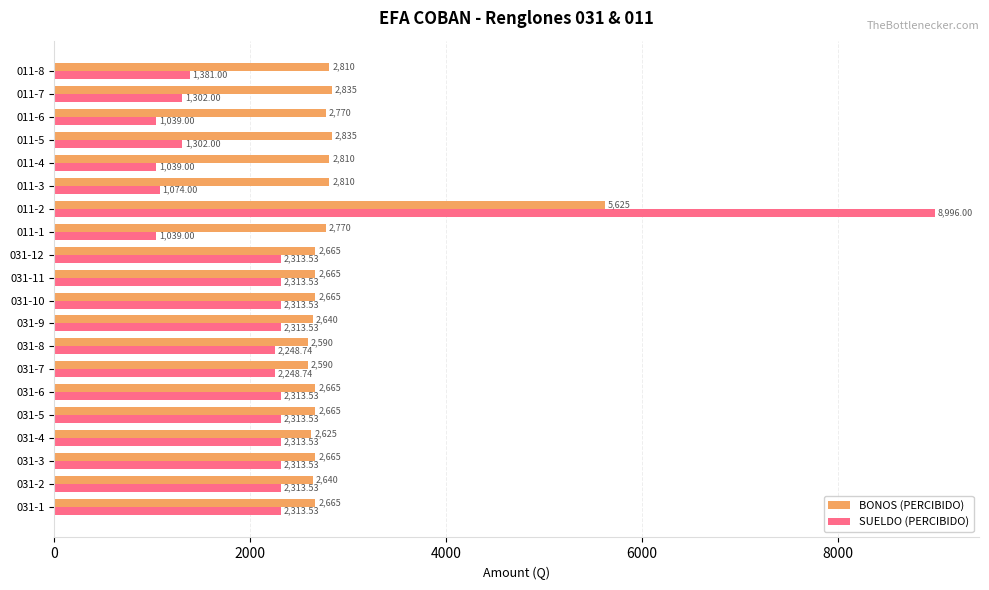

What is the sum of all BONOS (PERCIBIDO) values?

57005.0